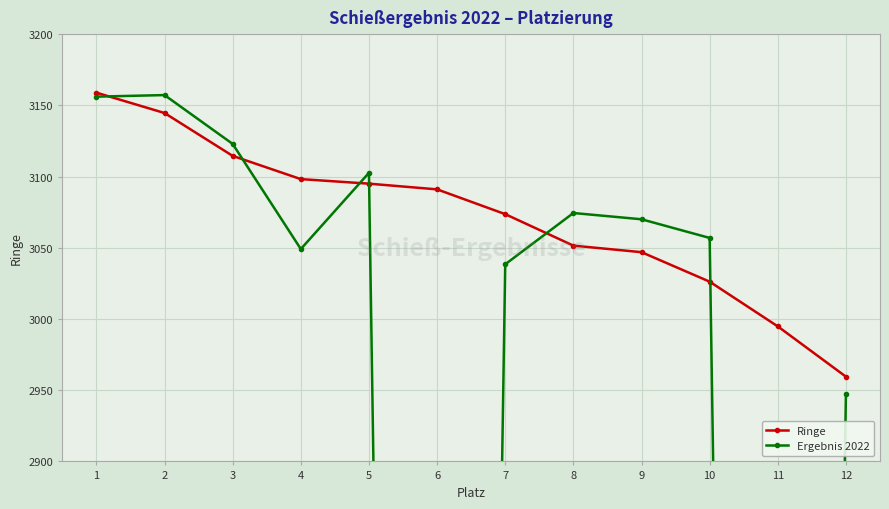

At which category does Ergebnis 2022 reach its first local peak?

2